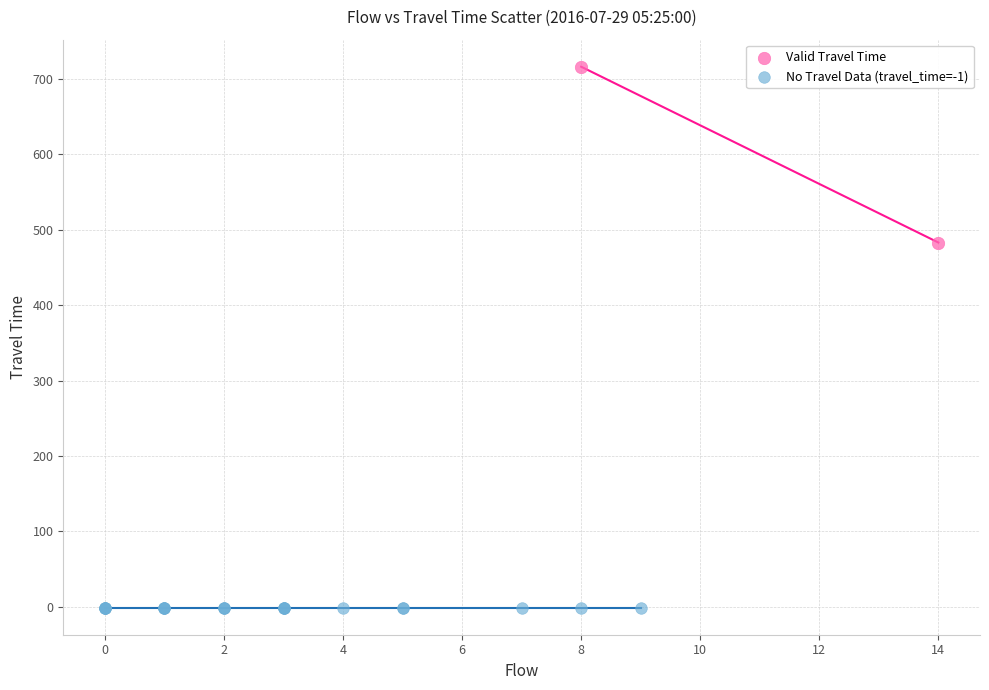

Which series reaches the maximum Y coordinate?

Valid Travel Time